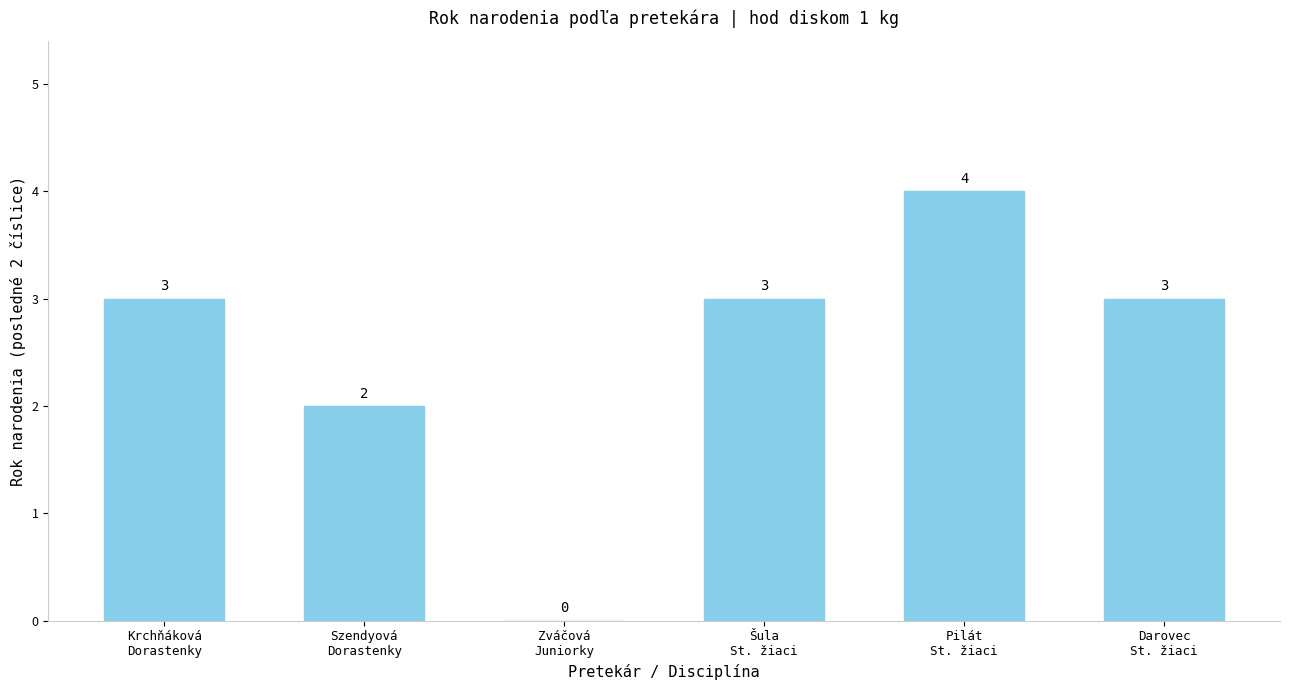

What is the ratio of the value at Pilát
St. žiaci to the value at Krchňáková
Dorastenky?

1.3